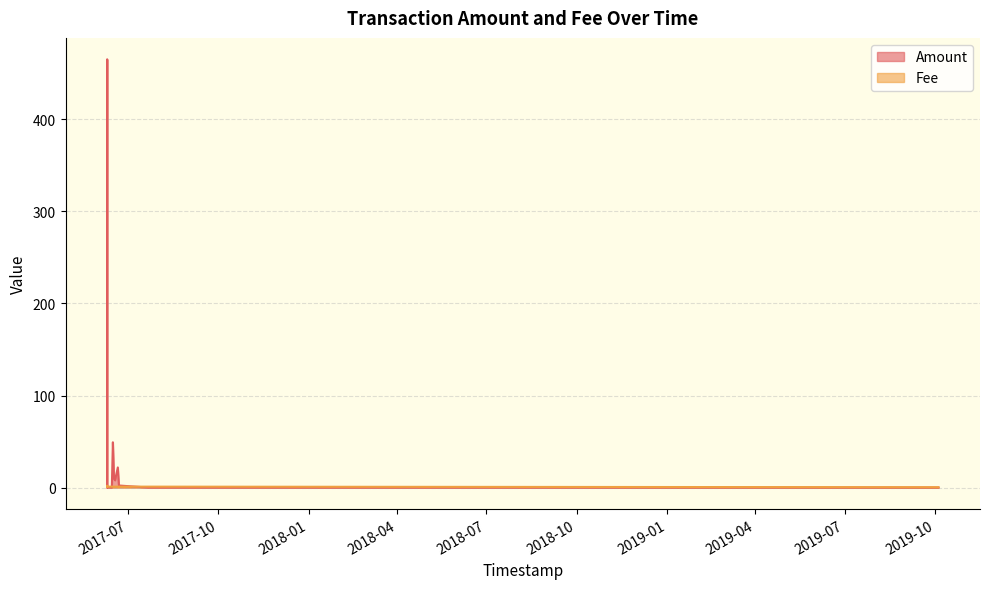

List the series in order of their overall mean, lowest first.

Fee, Amount